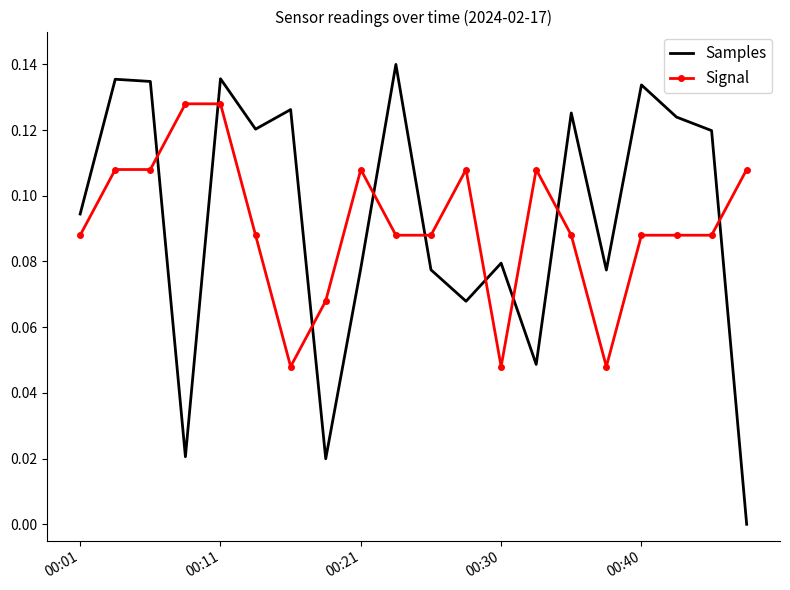

True or false: Signal and Samples cross at least once.

True